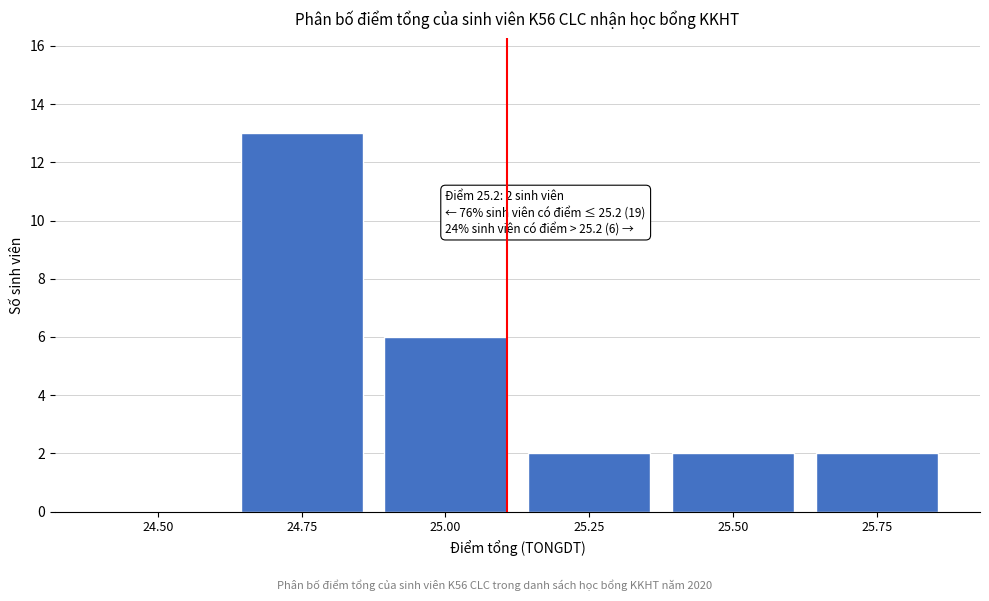

Reading left to right, list all the values displayed in this chart.

24.50=0	24.75=13	25.00=6	25.25=2	25.50=2	25.75=2